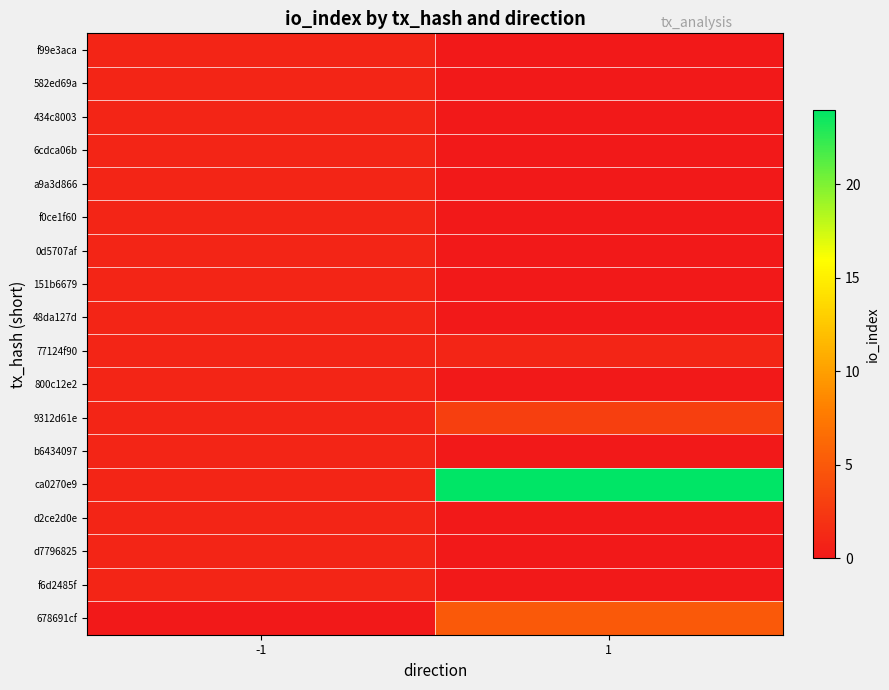

At how many categories does at least one series exceed 6?

1